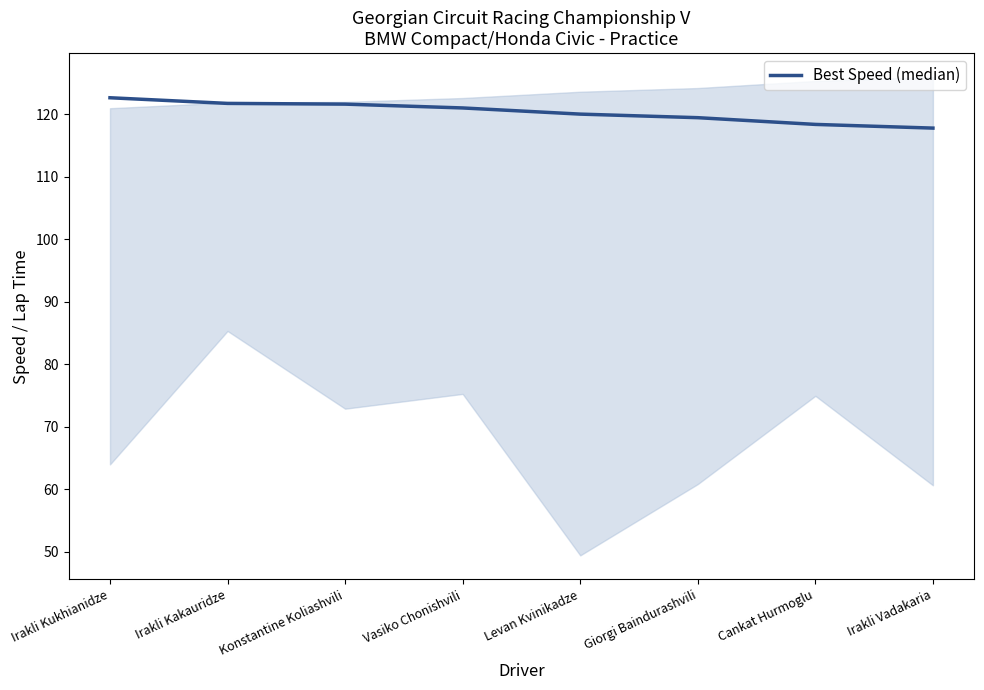

The value at Giorgi Baindurashvili is 171.6. True or false?

False